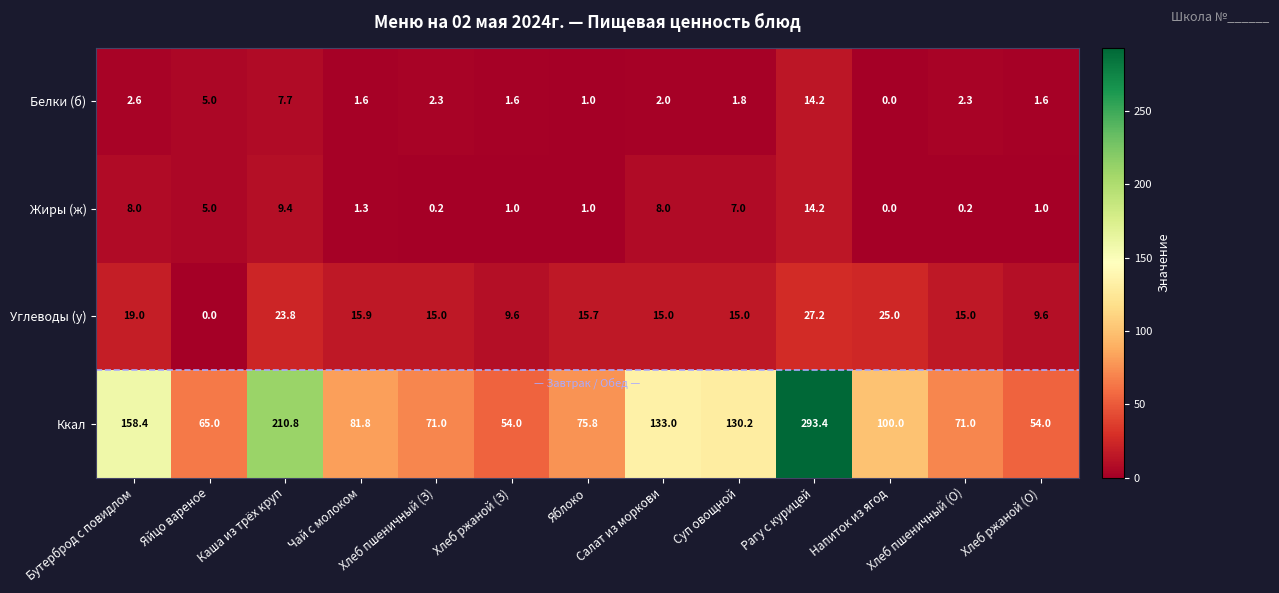

Between Чай с молоком and Салат из моркови, which series saw the biggest shift?

Ккал